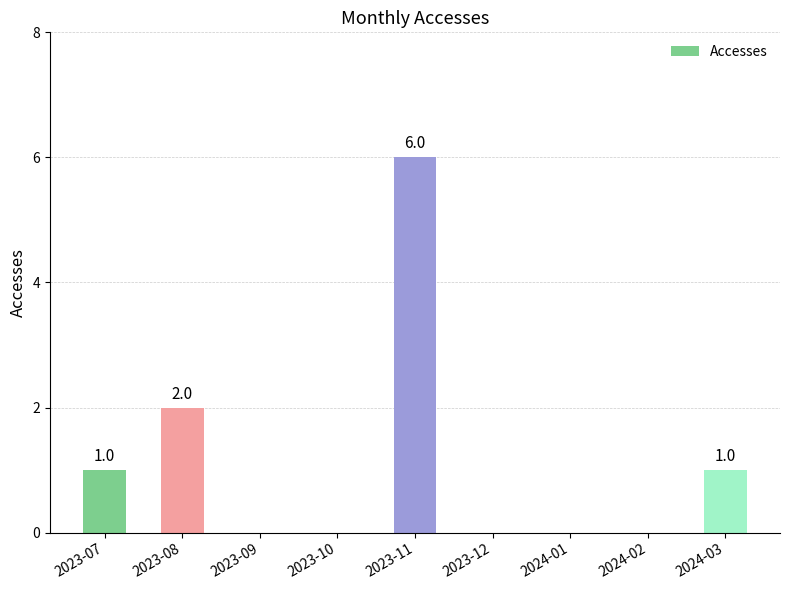

At which label is the value closest to 3?

2023-08